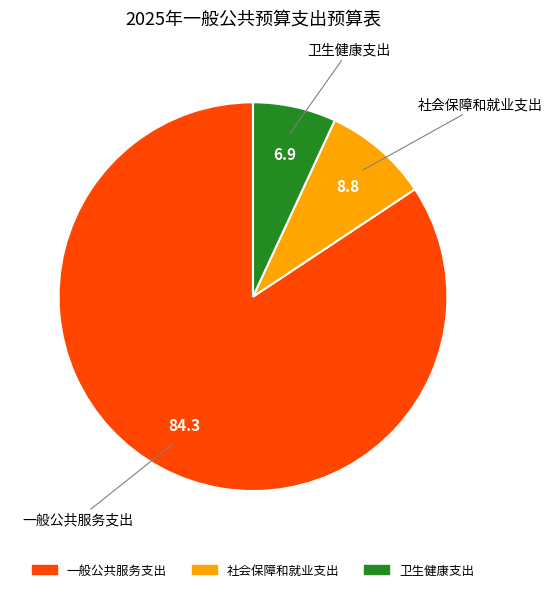

Rank the categories by value from lowest to highest.

卫生健康支出, 社会保障和就业支出, 一般公共服务支出